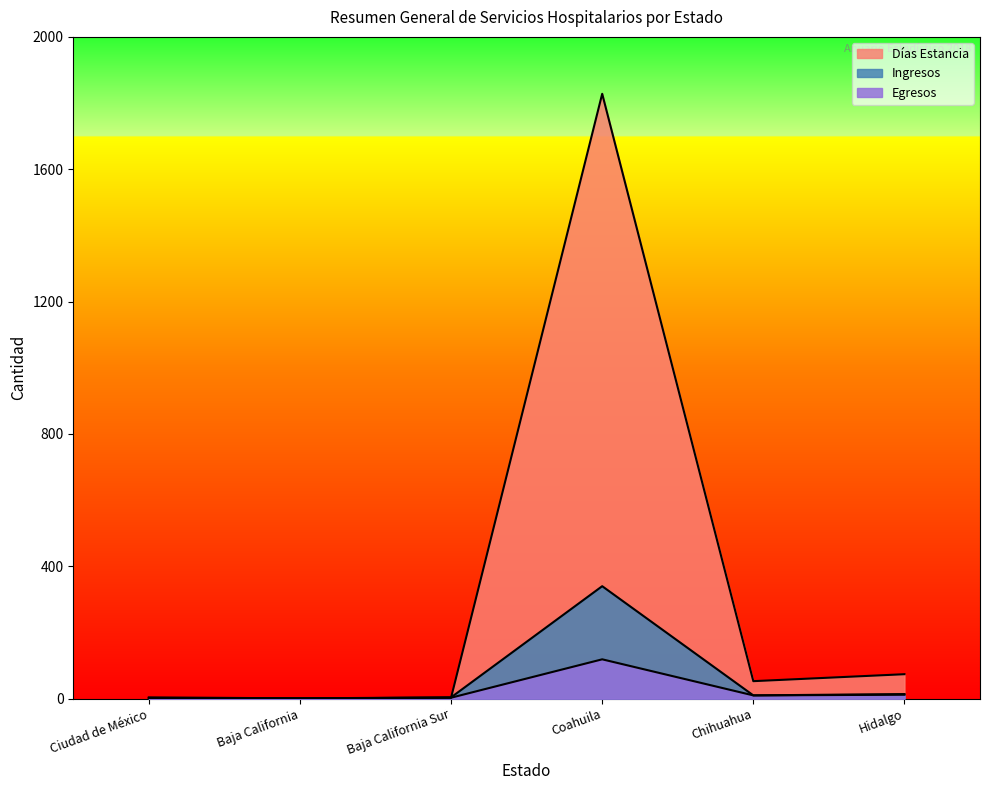

How many distinct data groups are displayed?

3